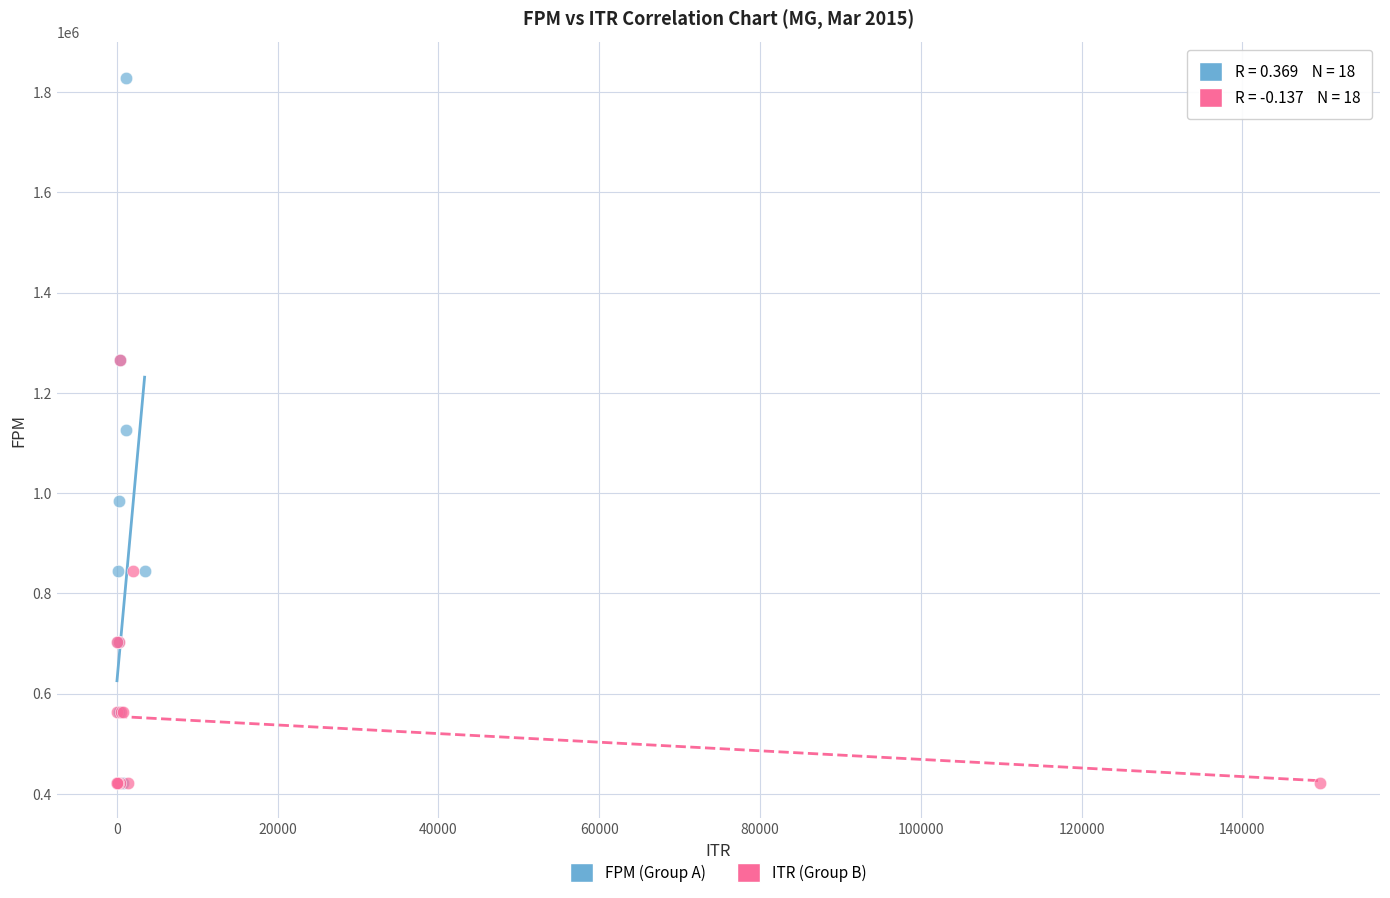

Which series has the widest spread of Y values?

FPM (Group A)